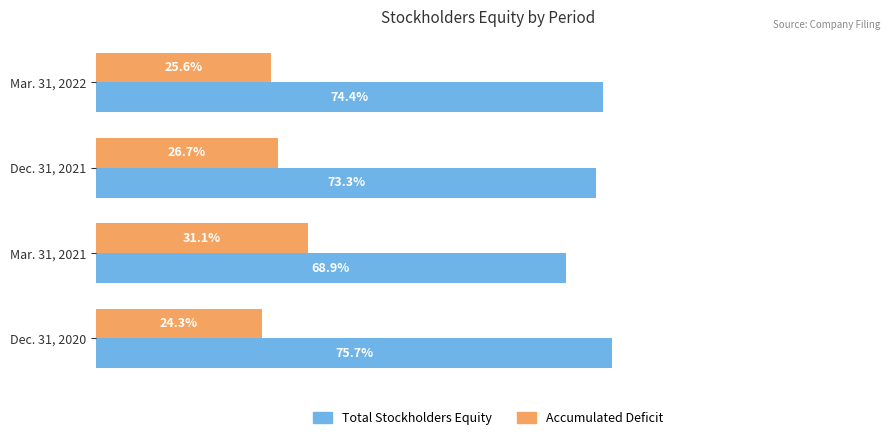

Rank the categories by Accumulated Deficit value from lowest to highest.

Dec. 31, 2020, Mar. 31, 2022, Dec. 31, 2021, Mar. 31, 2021